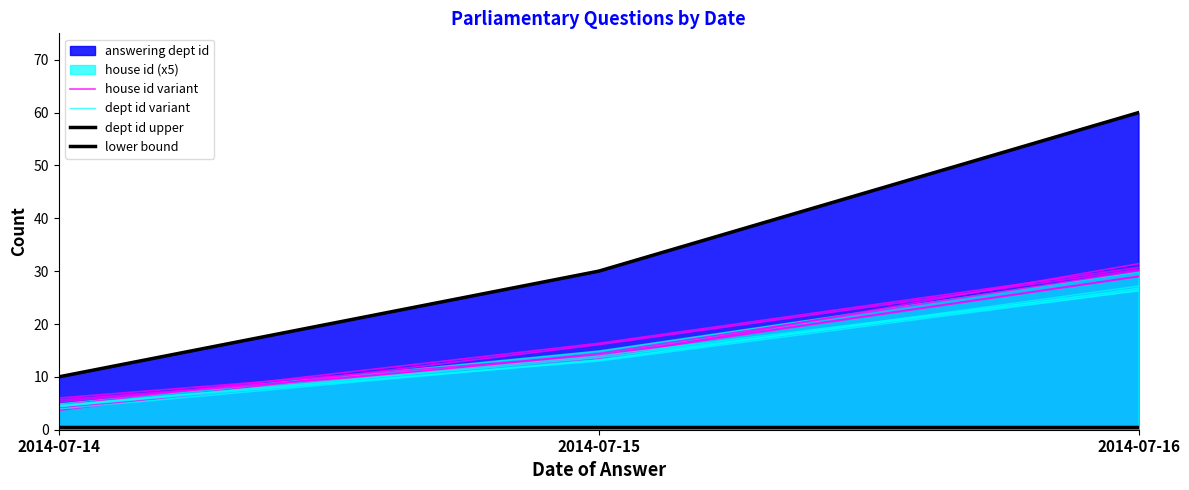

What is the average value of the dept id variant series?

14.9